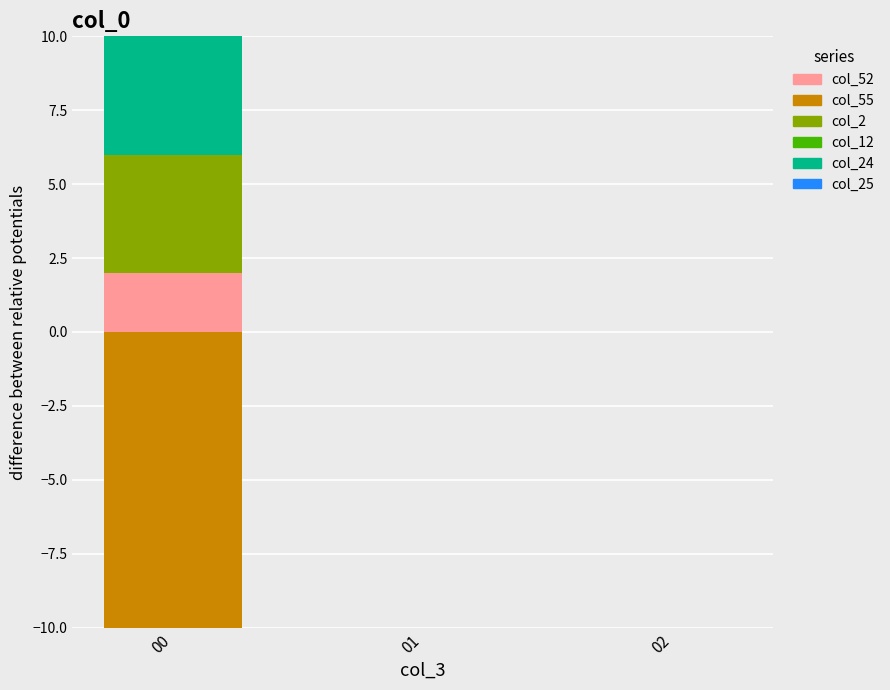

Which has a higher value, 02 or 00?

00